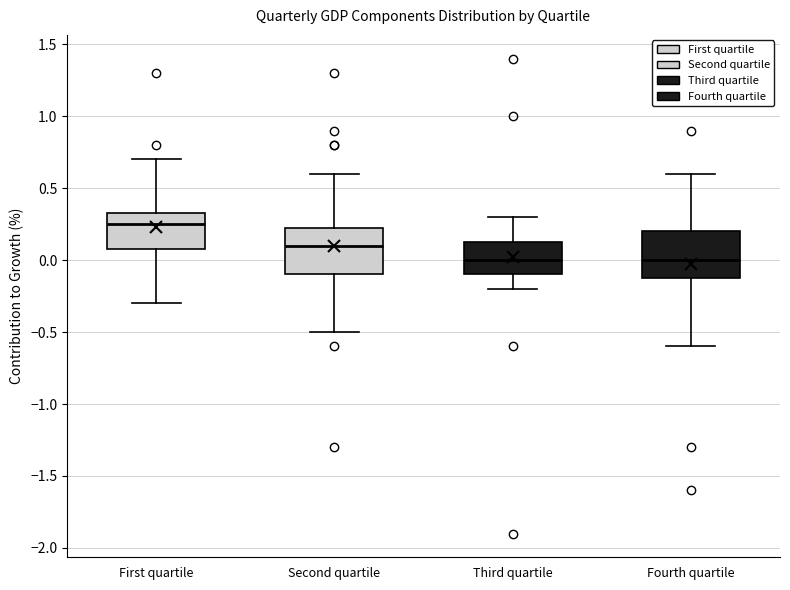

Reading left to right, read every box against the y-axis: the position of its median line, the range the box covers, and the ends of its whiskers. The values are not printed on the chart, so give them approximately, as read against the axis.

First quartile: median 0.25, box 0.10 to 0.35, whiskers -0.30 to 0.70
Second quartile: median 0.10, box -0.10 to 0.25, whiskers -0.50 to 0.60
Third quartile: median 0.00, box -0.10 to 0.15, whiskers -0.20 to 0.30
Fourth quartile: median 0.00, box -0.10 to 0.20, whiskers -0.60 to 0.60